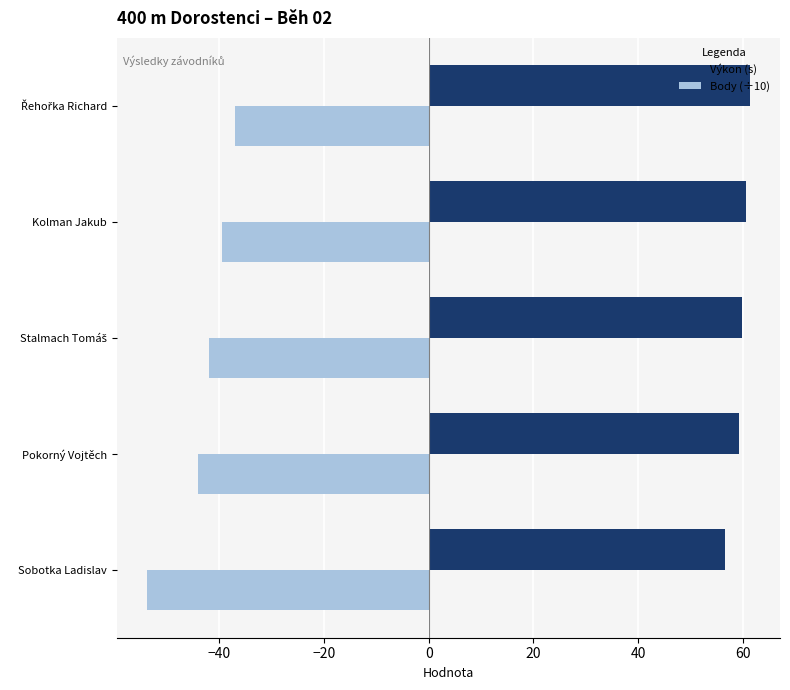

List the series in order of their overall mean, highest first.

Výkon (s), Body (÷10)